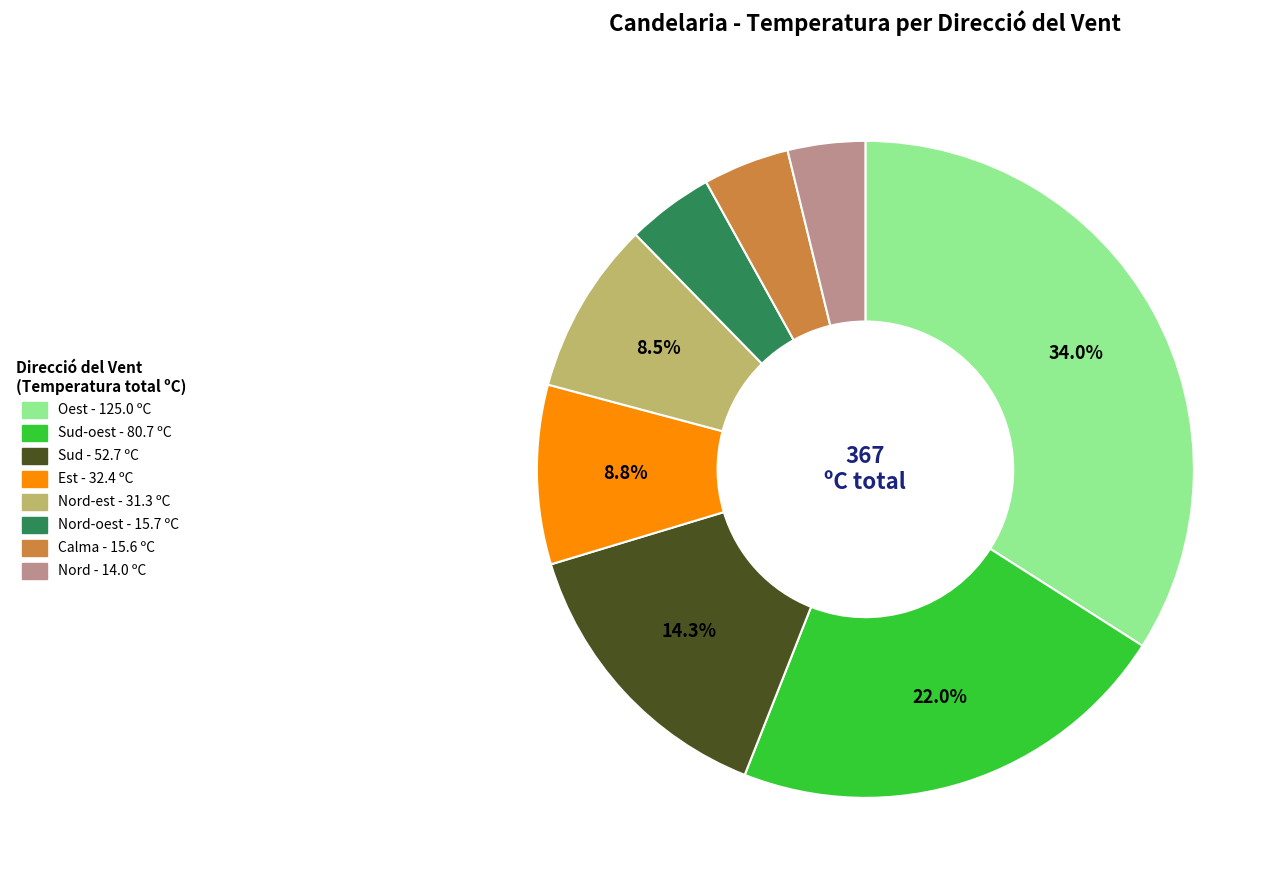

How many slices are in this pie chart?

8